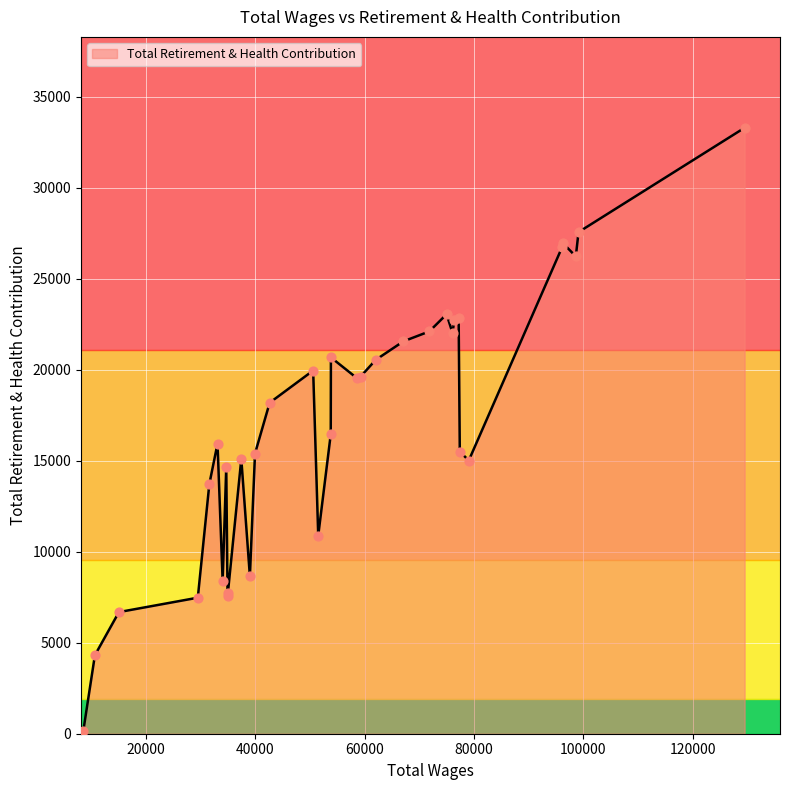

What is the maximum value shown in the chart?

33287